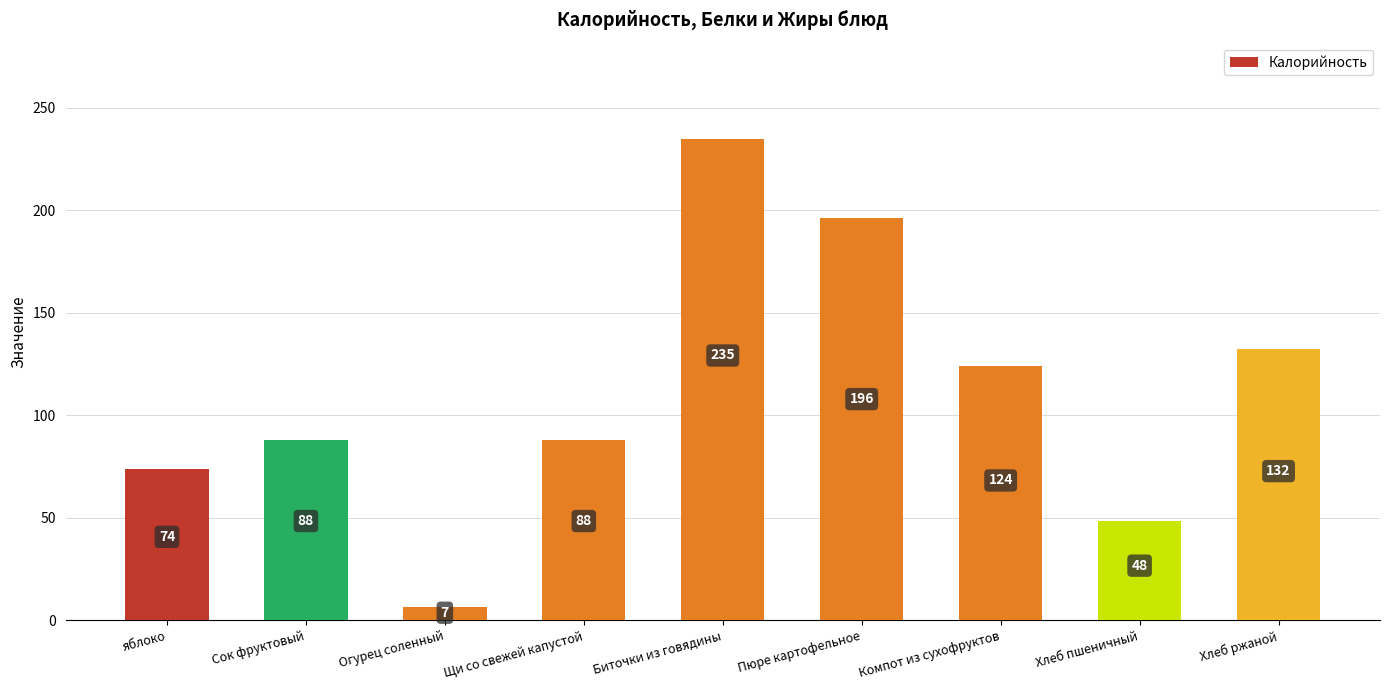

How many distinct data groups are displayed?

1